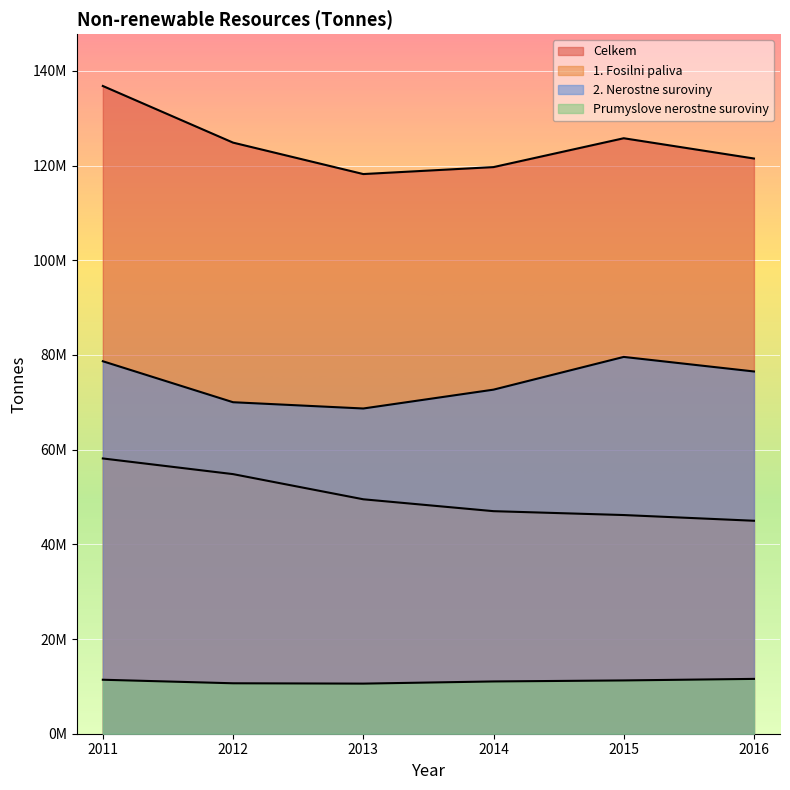

What is the value of the Prumyslove nerostne suroviny point at the 3rd from the left?

10581384.2